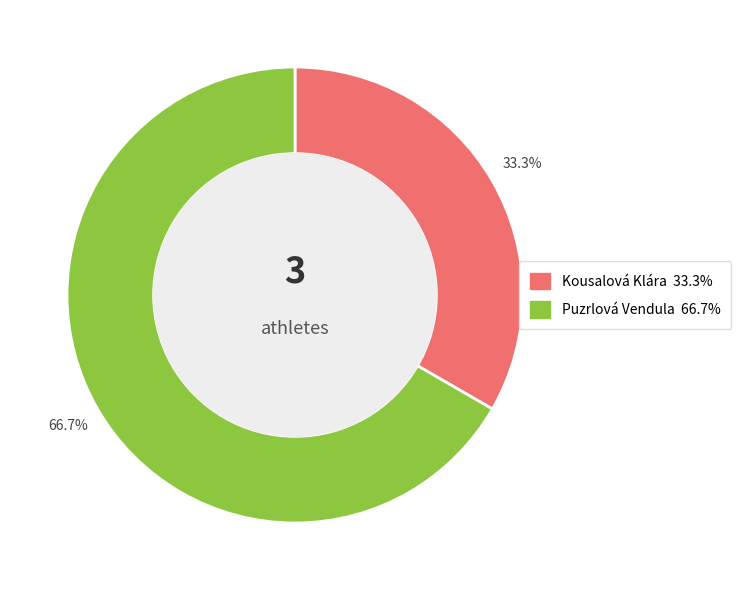

To the nearest percent, what is the combined percentage of Kousalová Klára and Puzrlová Vendula?

100%